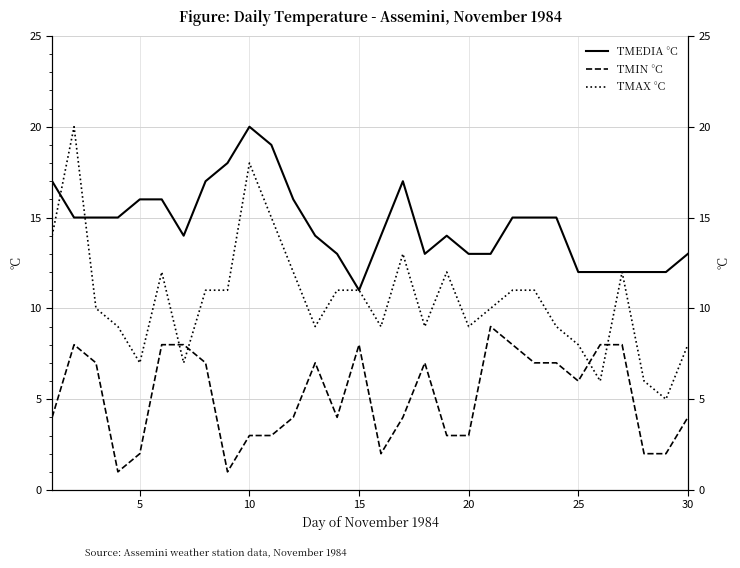

Rank the series by their maximum value, from lowest to highest.

TMIN °C, TMEDIA °C, TMAX °C